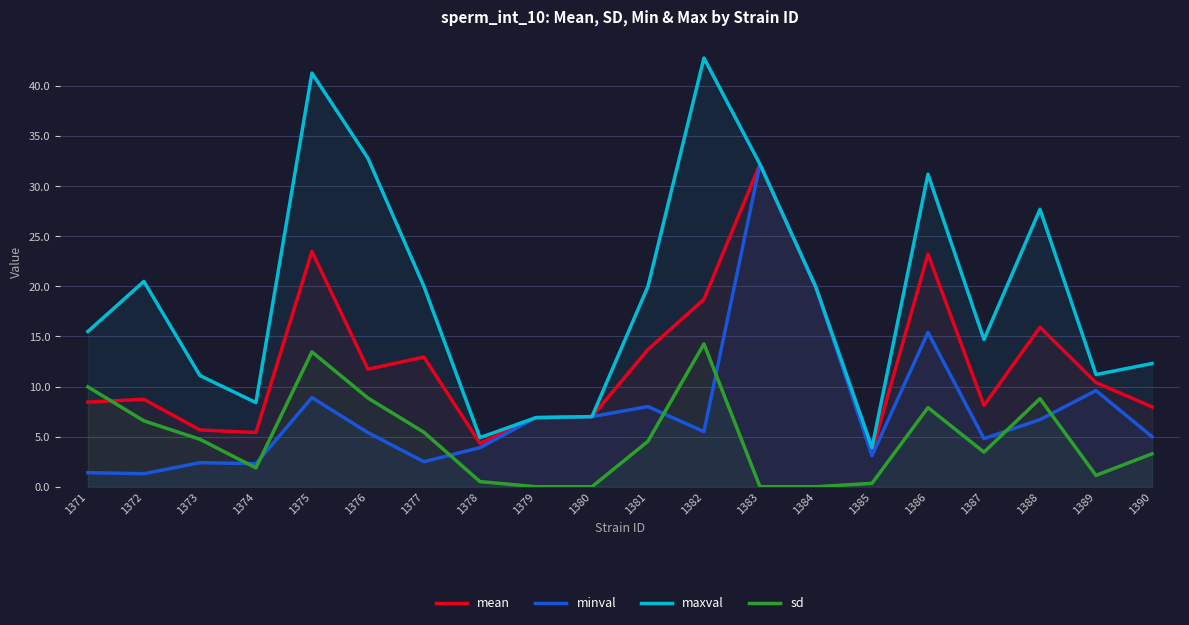

What is the difference between the maximum and minimum values in the mean series?

28.7